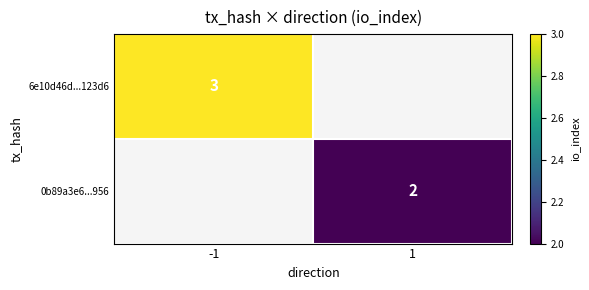

Is the value of 6e10d46d...123d6 at -1 greater than the value of 0b89a3e6...956 at 1?

Yes